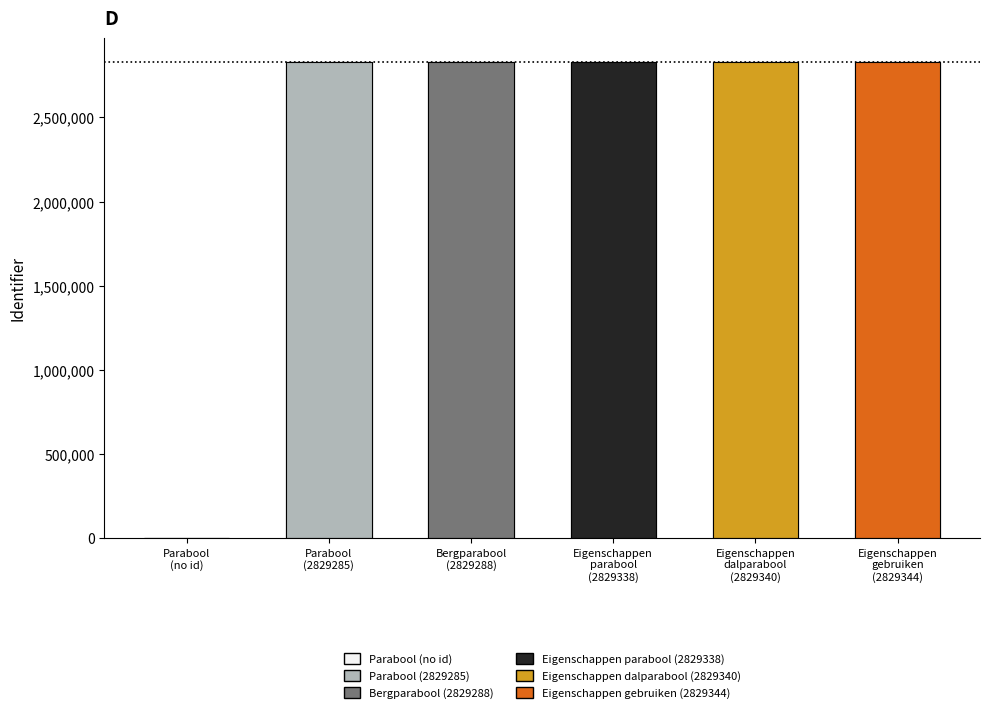

How many bars are there in total?

6